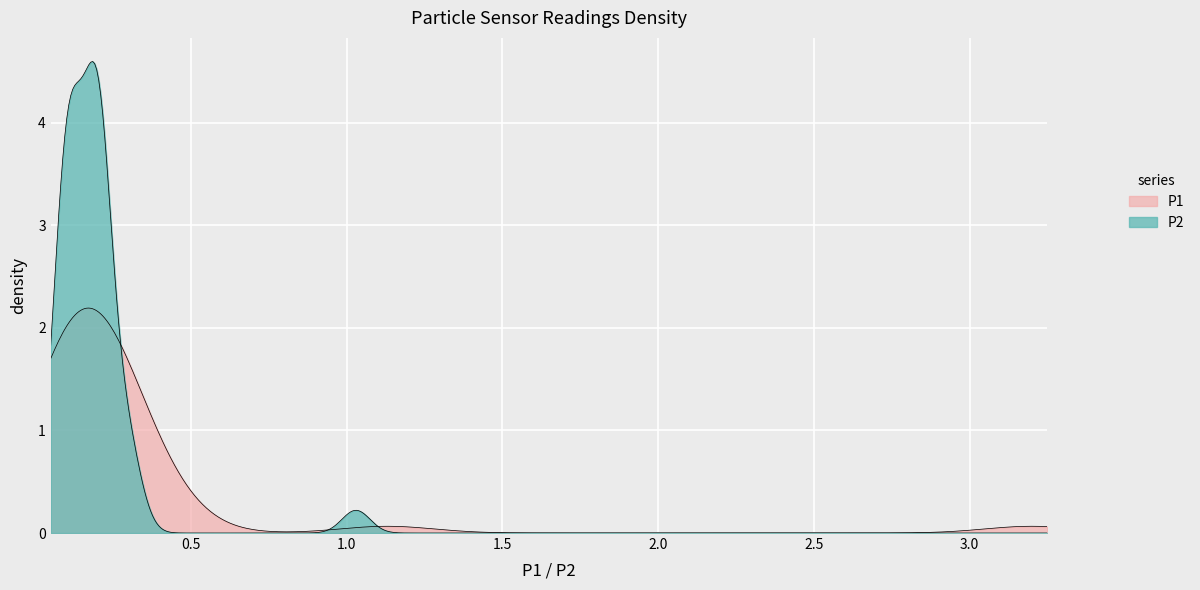

True or false: P1 has more than 0 interior local peaks.

True